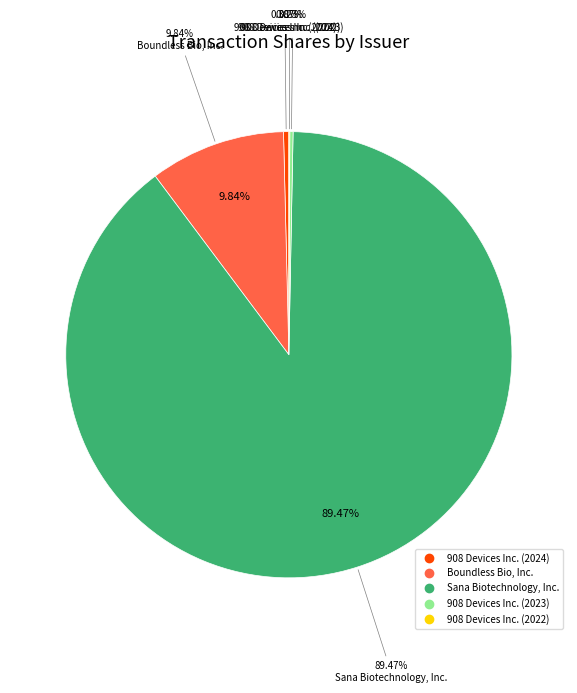

Is Sana Biotechnology, Inc. the majority of the pie?

Yes